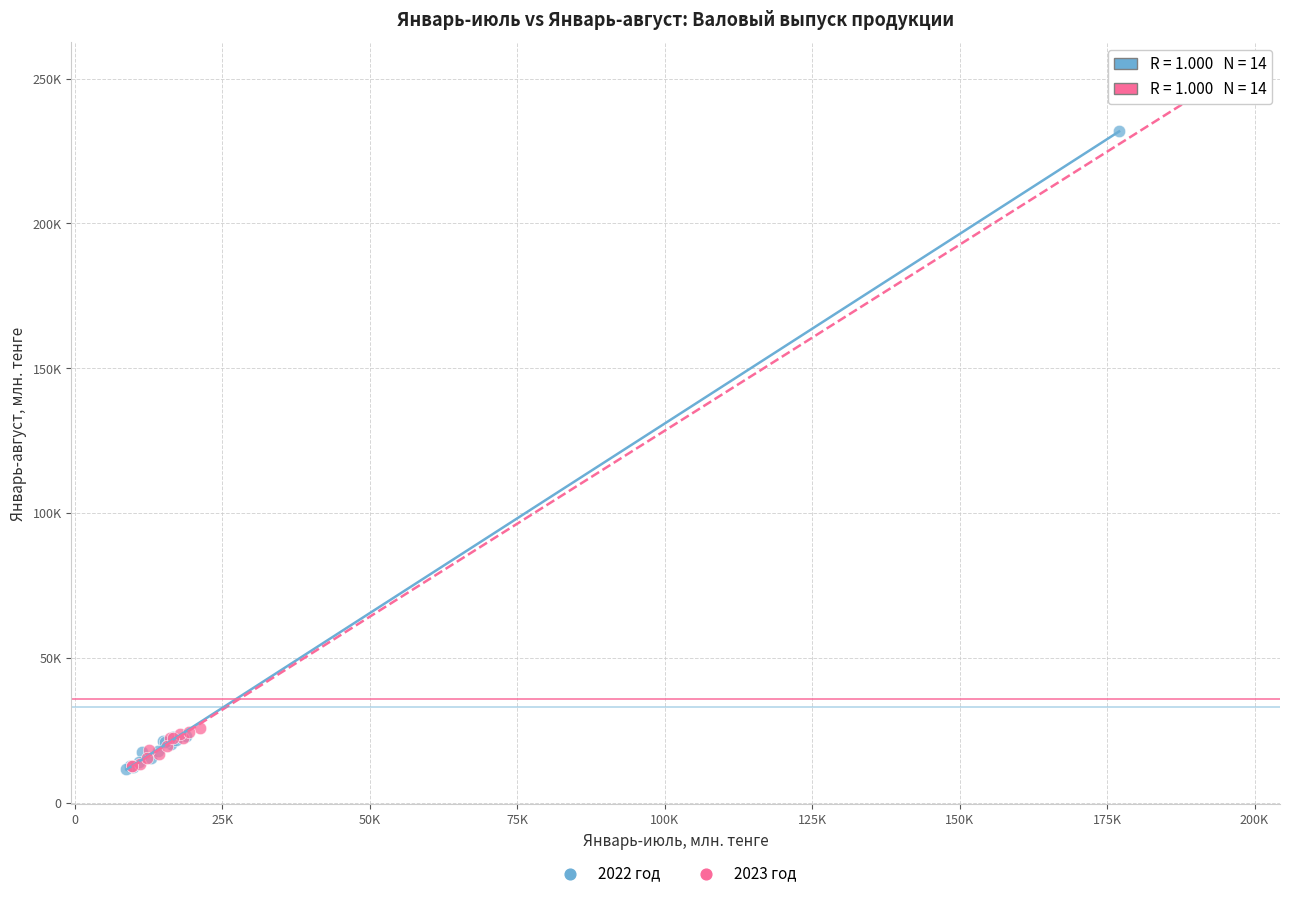

What are all the series names shown in the legend?

2022 год, 2023 год